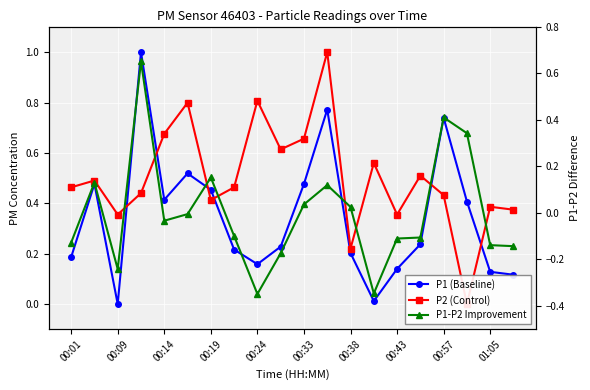

Which series has the widest spread of values?

P1 (Baseline)